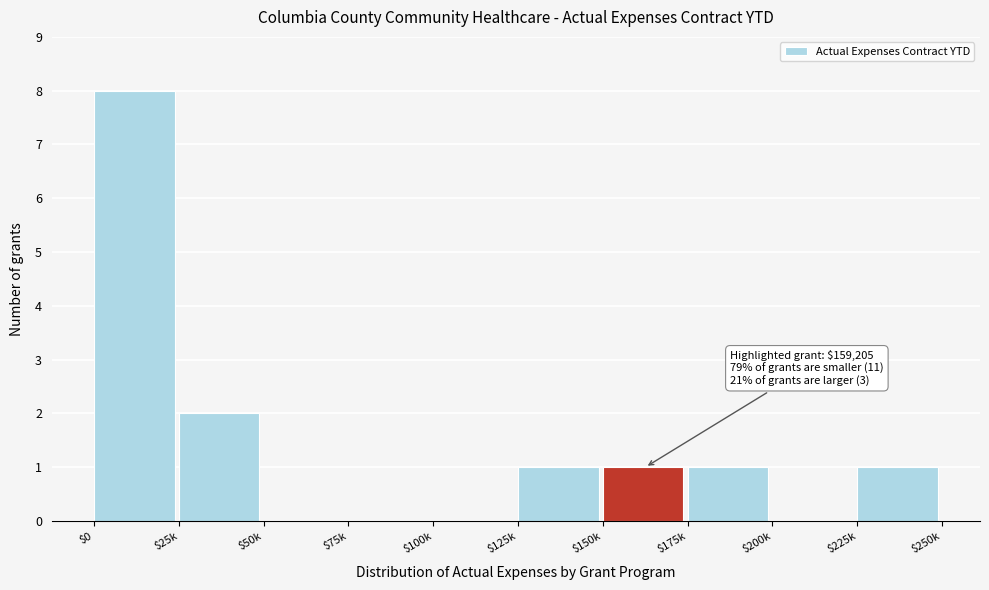

True or false: the data shows -5 at $50k.

False